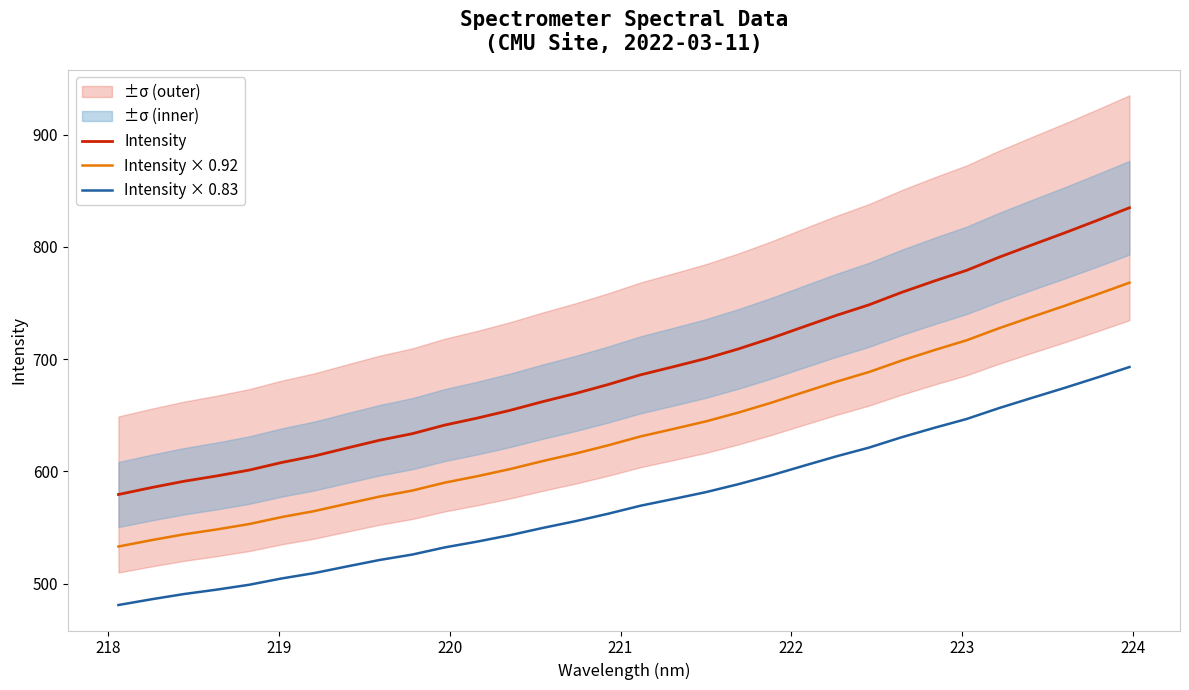

How many data points in Intensity × 0.92 are less than 631?

16